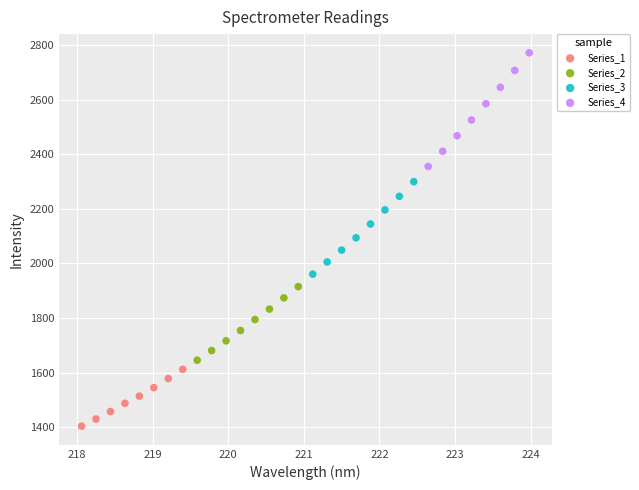

Which series contains the lowest Y value?

Series_1